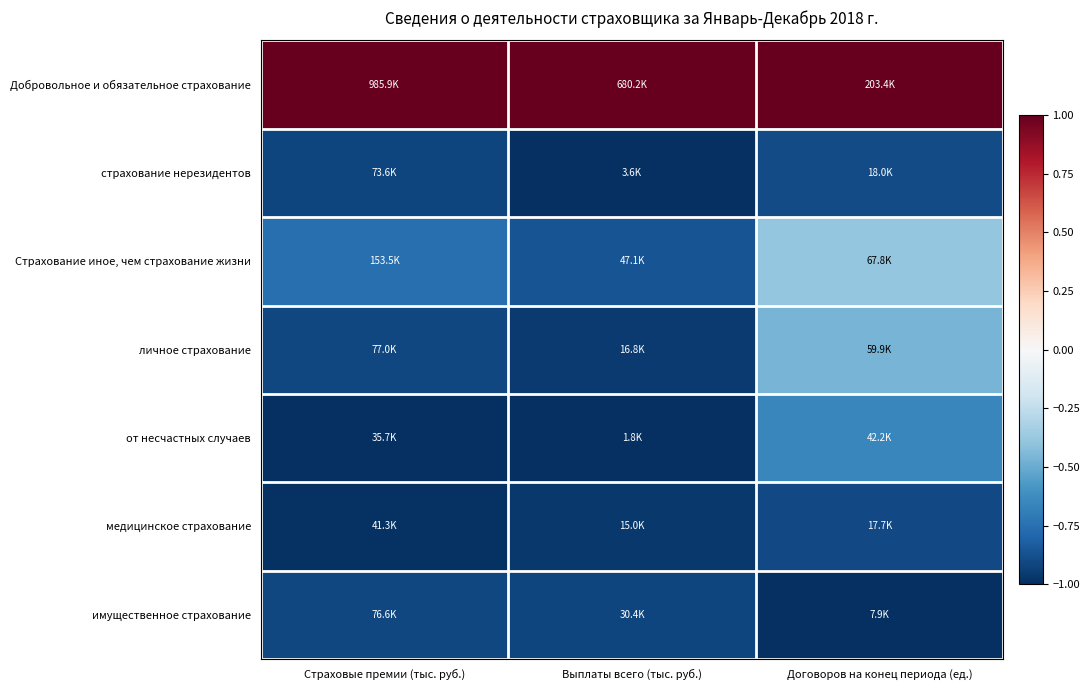

Reading right to left, extract all data points from this chart.

Добровольное и обязательное страхование: Договоров на конец периода (ед.)=1.0	Выплаты всего (тыс. руб.)=1.0	Страховые премии (тыс. руб.)=1.0
страхование нерезидентов: Договоров на конец периода (ед.)=-0.9	Выплаты всего (тыс. руб.)=-1.0	Страховые премии (тыс. руб.)=-0.9
Страхование иное, чем страхование жизни: Договоров на конец периода (ед.)=-0.4	Выплаты всего (тыс. руб.)=-0.9	Страховые премии (тыс. руб.)=-0.8
личное страхование: Договоров на конец периода (ед.)=-0.5	Выплаты всего (тыс. руб.)=-1.0	Страховые премии (тыс. руб.)=-0.9
от несчастных случаев: Договоров на конец периода (ед.)=-0.6	Выплаты всего (тыс. руб.)=-1.0	Страховые премии (тыс. руб.)=-1.0
медицинское страхование: Договоров на конец периода (ед.)=-0.9	Выплаты всего (тыс. руб.)=-1.0	Страховые премии (тыс. руб.)=-1.0
имущественное страхование: Договоров на конец периода (ед.)=-1.0	Выплаты всего (тыс. руб.)=-0.9	Страховые премии (тыс. руб.)=-0.9